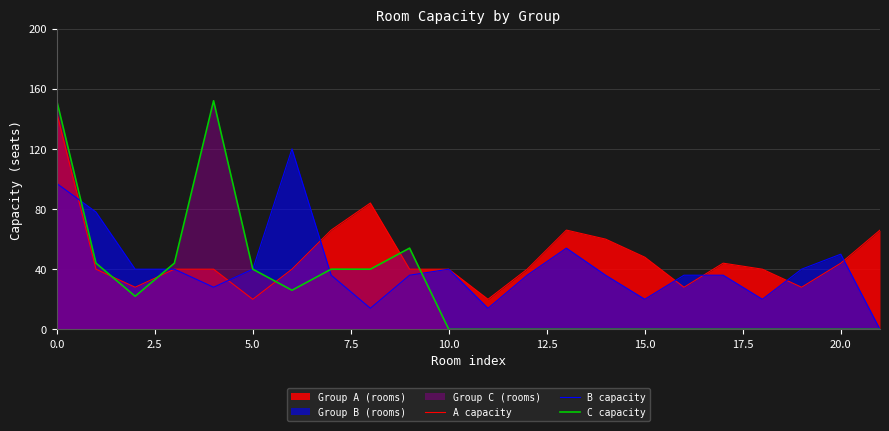

Does the chart have visible grid lines?

Yes